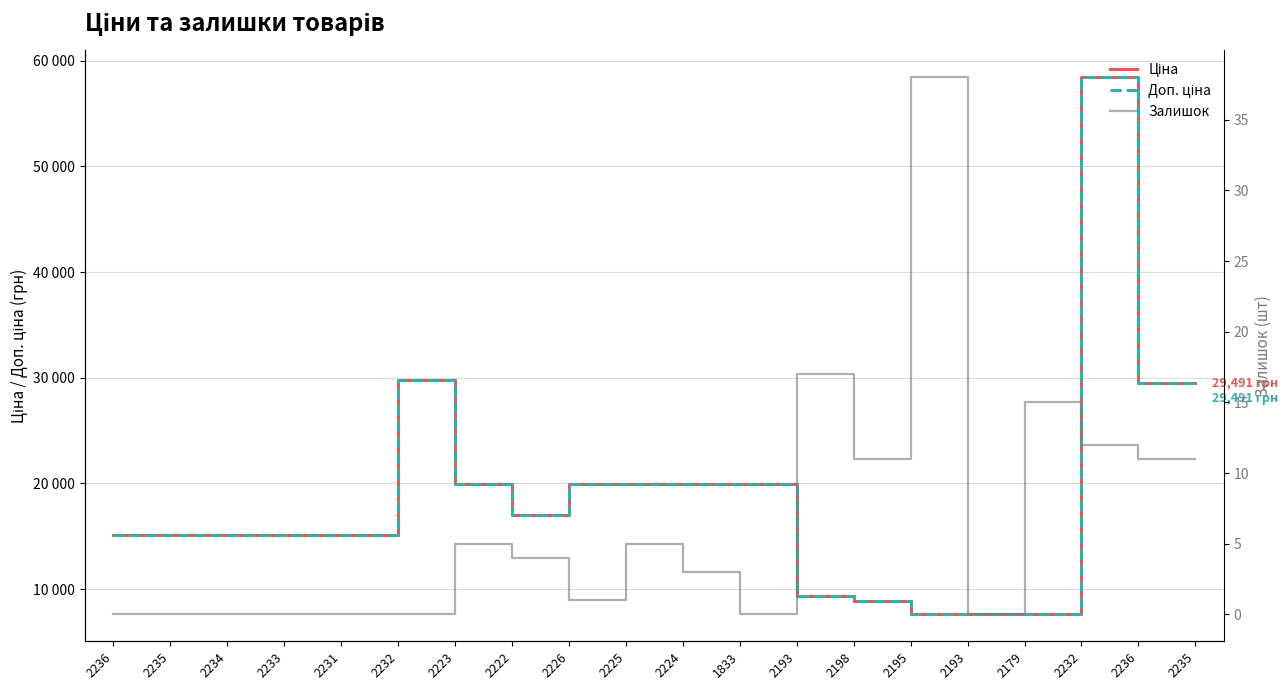

Reading left to right, what are all the values shown in this chart?

Ціна: 15120.0	15120.0	15120.0	15120.0	15120.0	29747.2	19964.2	16976.3	19964.2	19964.2	19964.2	19964.2	9384.0	8856.7	7596.5	7596.5	7596.5	58426.5	29491.5	29491.5
Доп. ціна: 15120.0	15120.0	15120.0	15120.0	15120.0	29747.2	19964.2	16976.3	19964.2	19964.2	19964.2	19964.2	9384.0	8856.7	7596.5	7596.5	7596.5	58426.5	29491.5	29491.5
Залишок: 0.0	0.0	0.0	0.0	0.0	0.0	5.0	4.0	1.0	5.0	3.0	0.0	17.0	11.0	38.0	0.0	15.0	12.0	11.0	11.0